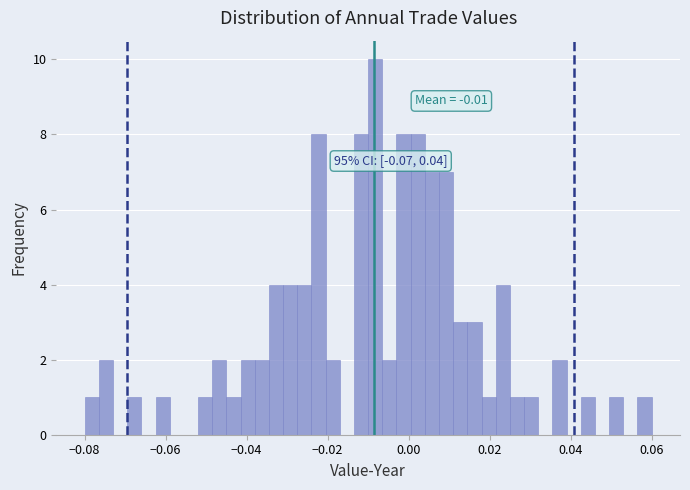

Read against the x-axis, roughly where is the centre of the tallest bar?

-0.008